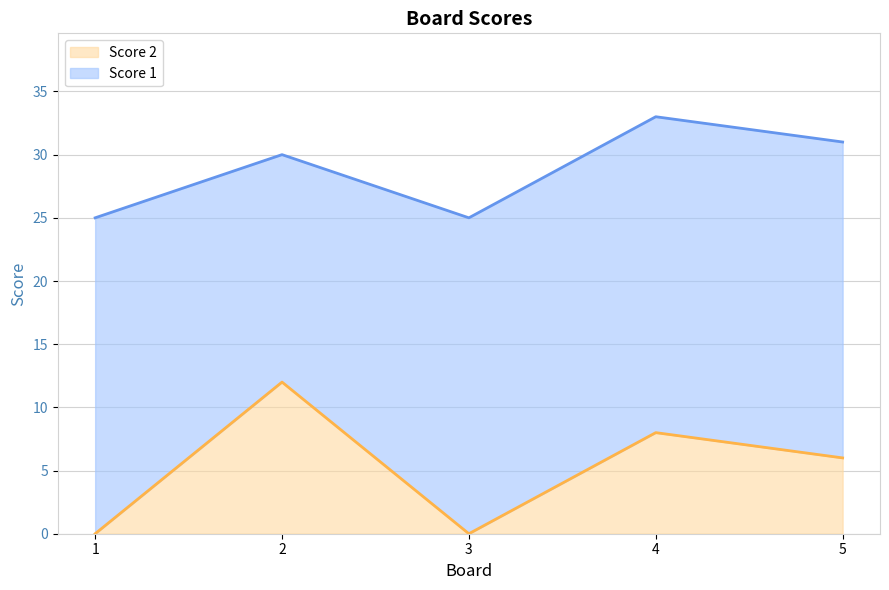

At which category does the data reach its first local valley?

3